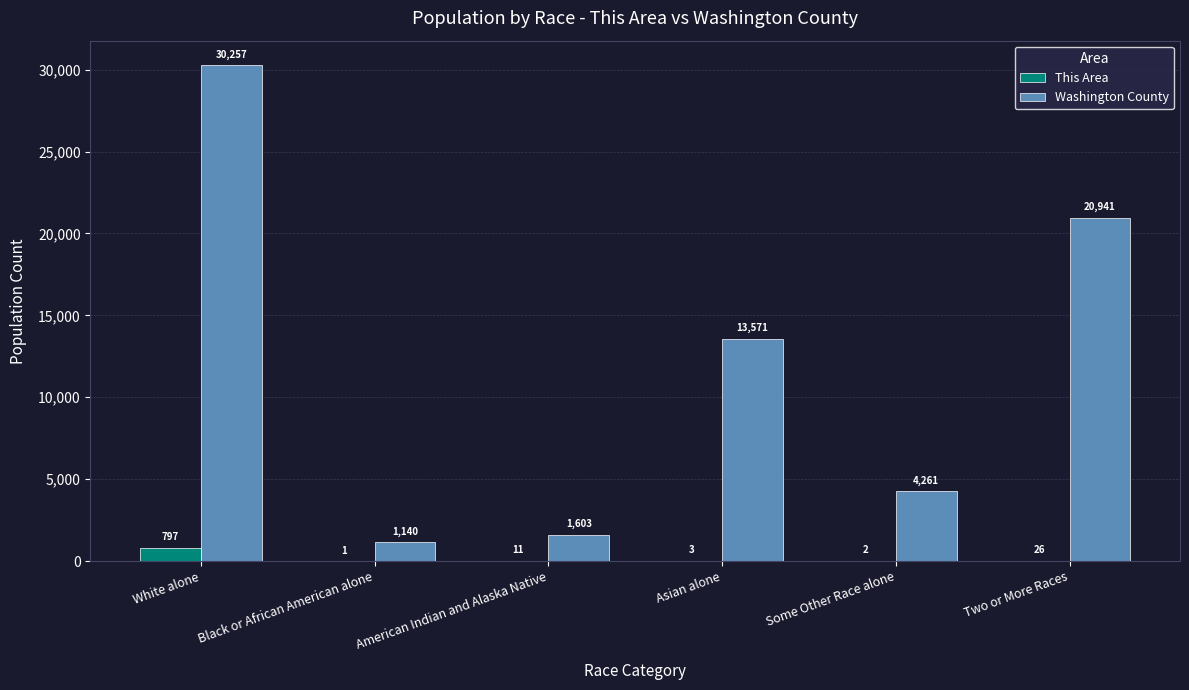

The value of Washington County at Black or African American alone is 1140. True or false?

True